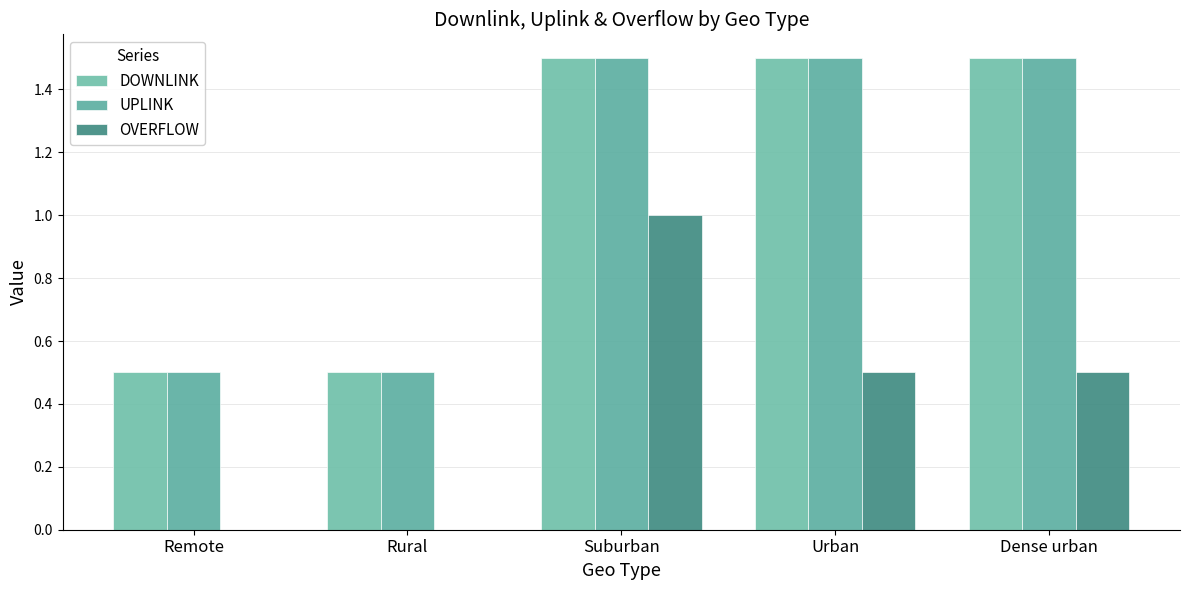

Is it true that DOWNLINK equals 1.5 at Dense urban?

True